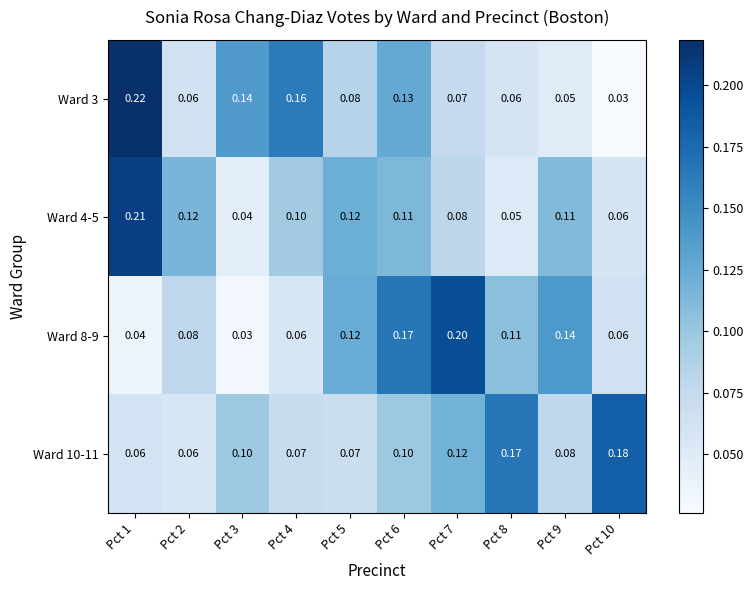

What is the total value across all series at Pct 2?

0.3